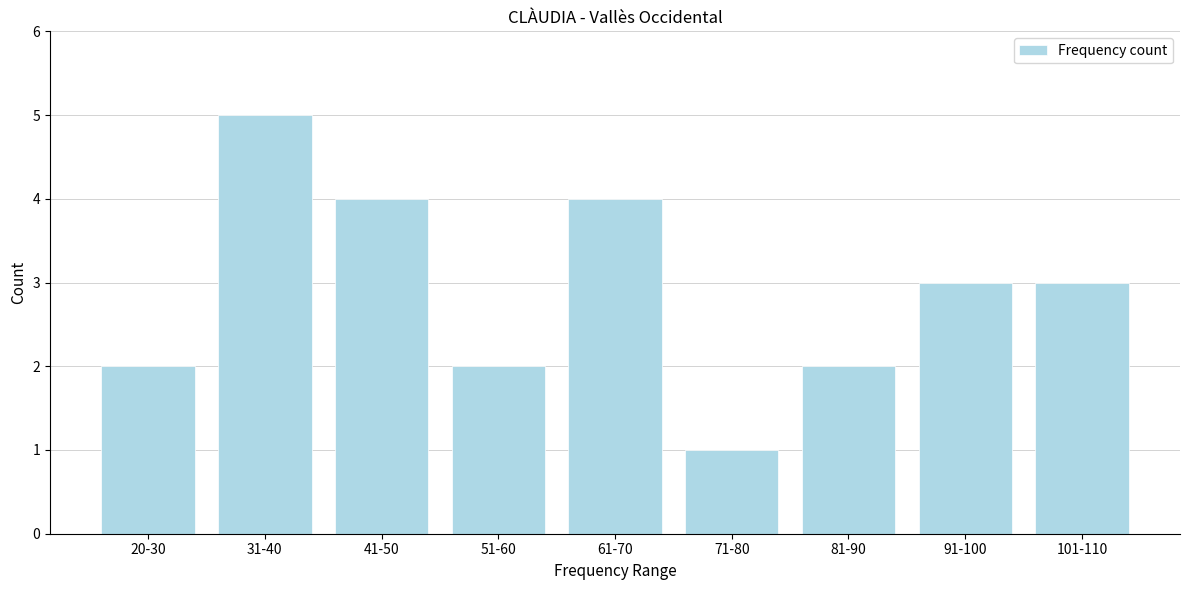

Reading left to right, what are all the values shown in this chart?

20-30=2	31-40=5	41-50=4	51-60=2	61-70=4	71-80=1	81-90=2	91-100=3	101-110=3